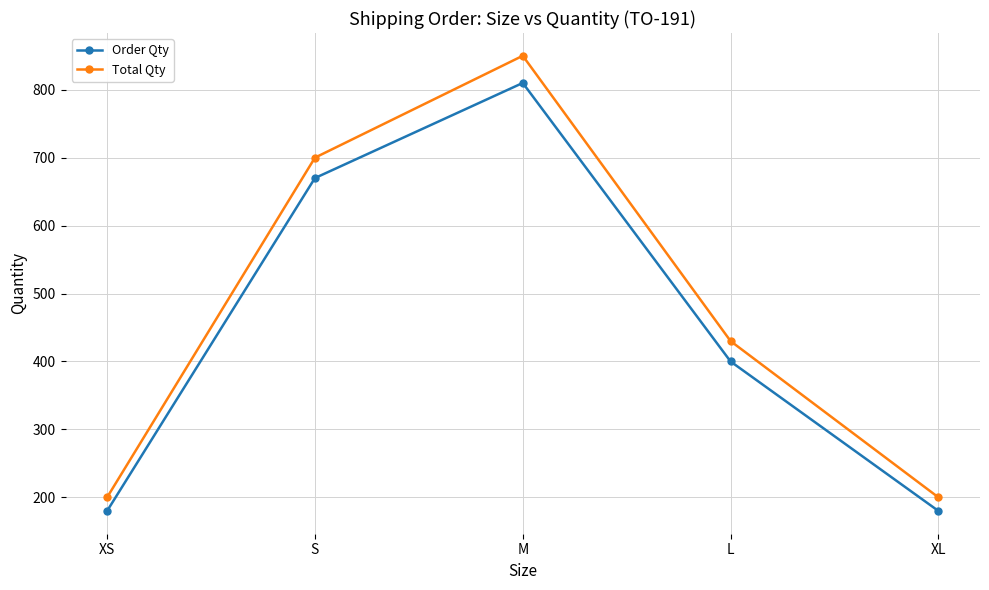

True or false: Order Qty and Total Qty intersect in this chart.

False